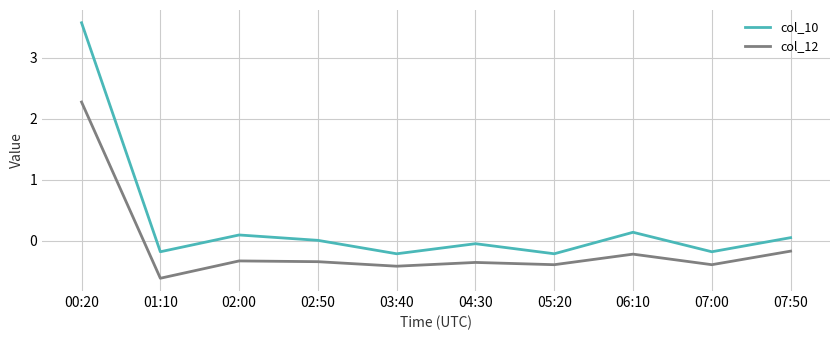

What is the maximum value shown in the chart?

3.6